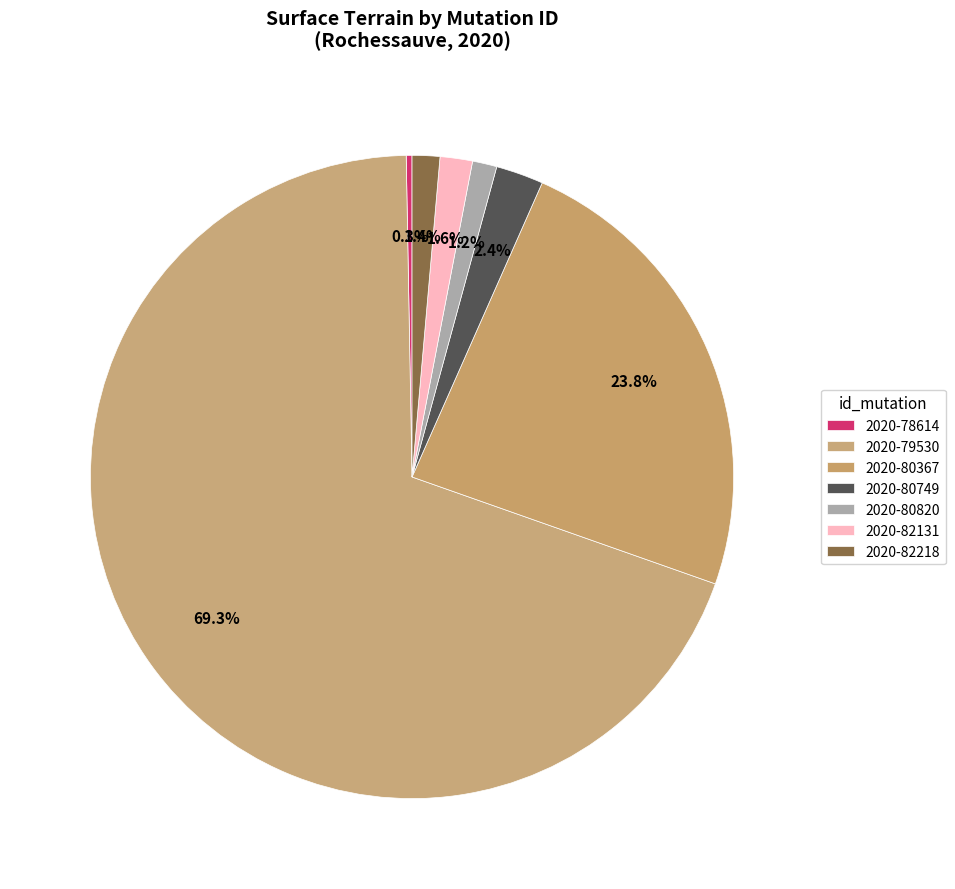

Does any single category account for the majority?

Yes